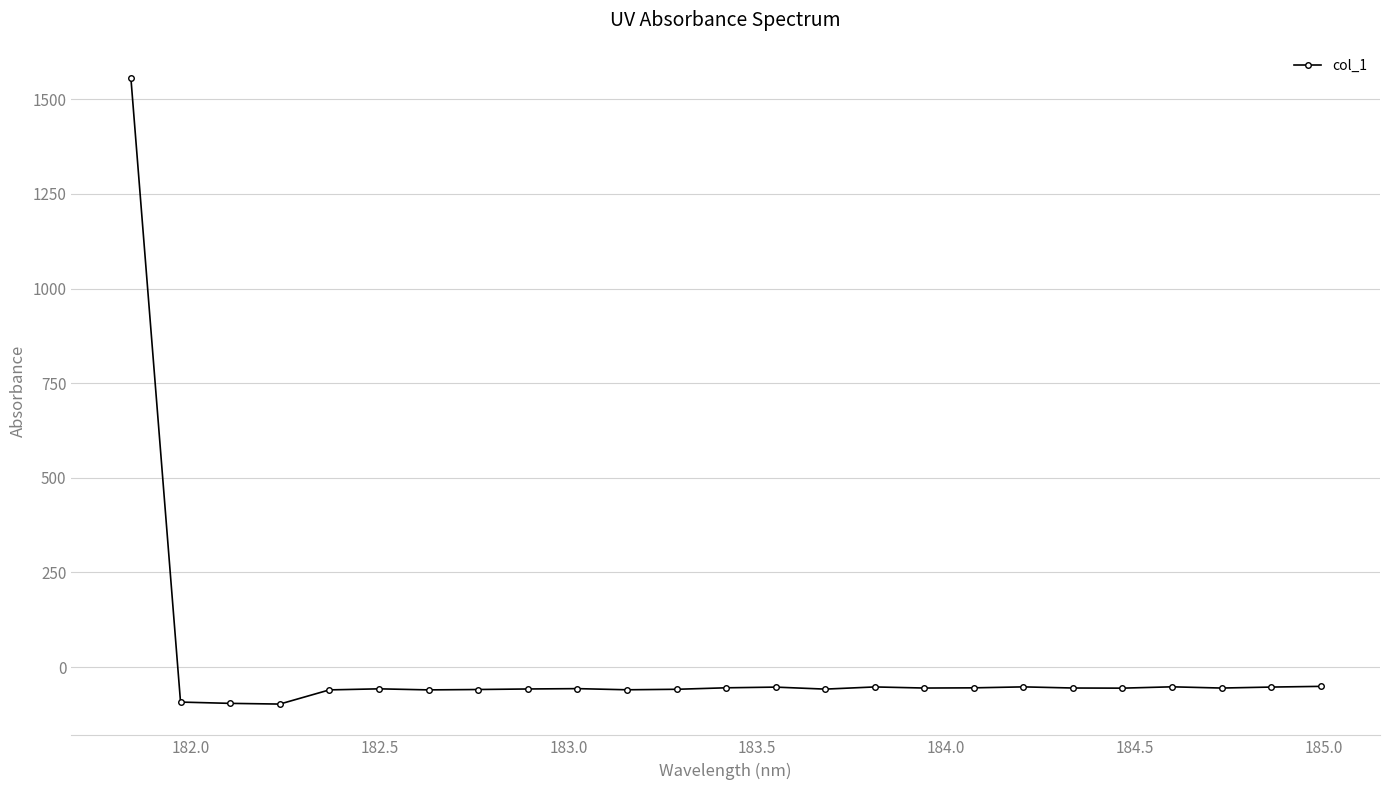

What is the average value?

3.8